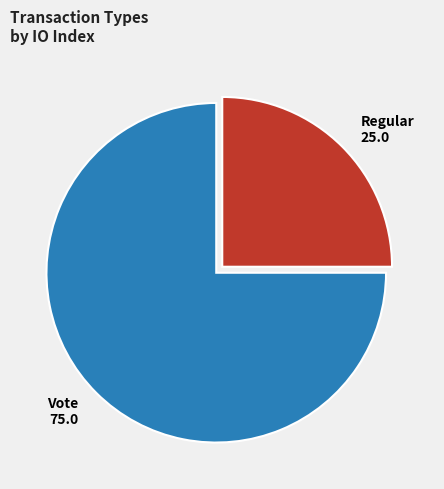

What is the majority slice?

Vote